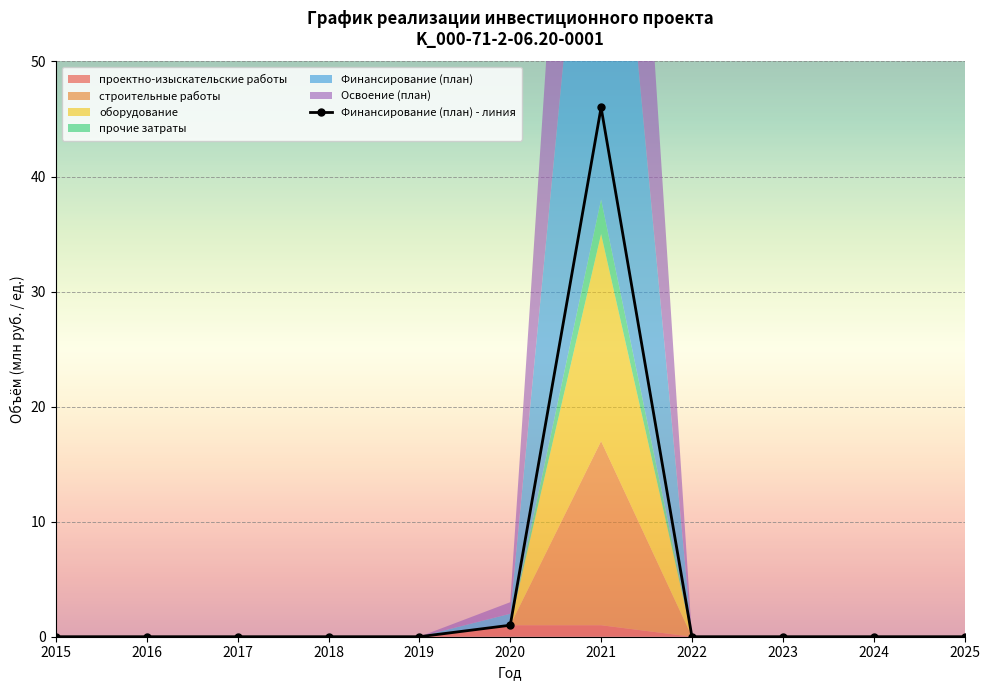

List the labels in order of value, smallest first.

2015, 2016, 2017, 2018, 2019, 2022, 2023, 2024, 2025, 2020, 2021